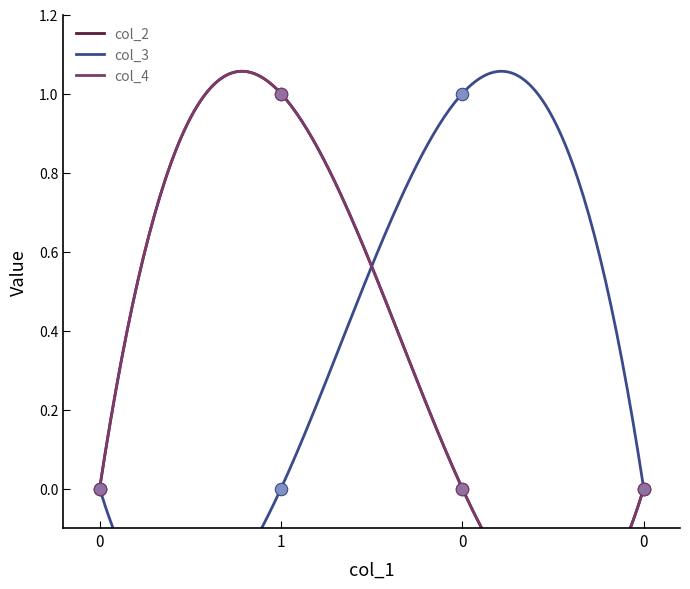

Is the value of col_3 at 1 greater than the value of col_4 at 0?

No